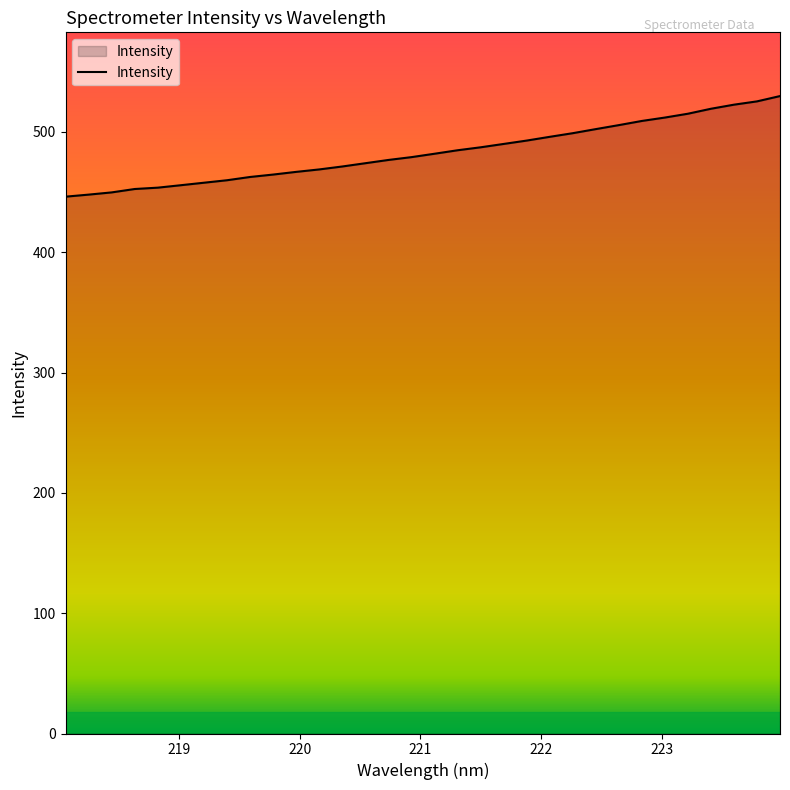

What is the minimum value shown in the chart?

446.2